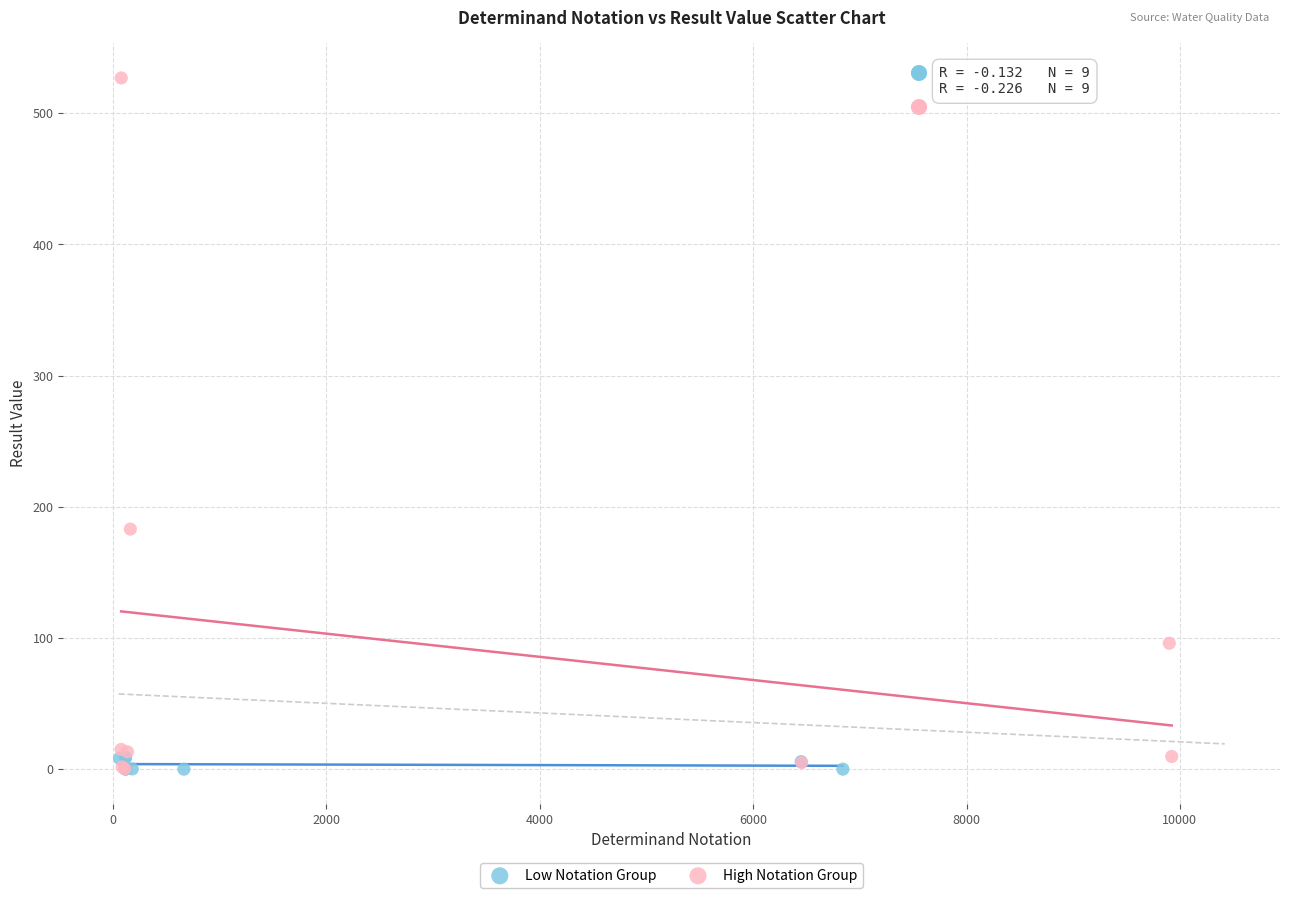

Which series has the widest spread of Y values?

High Notation Group